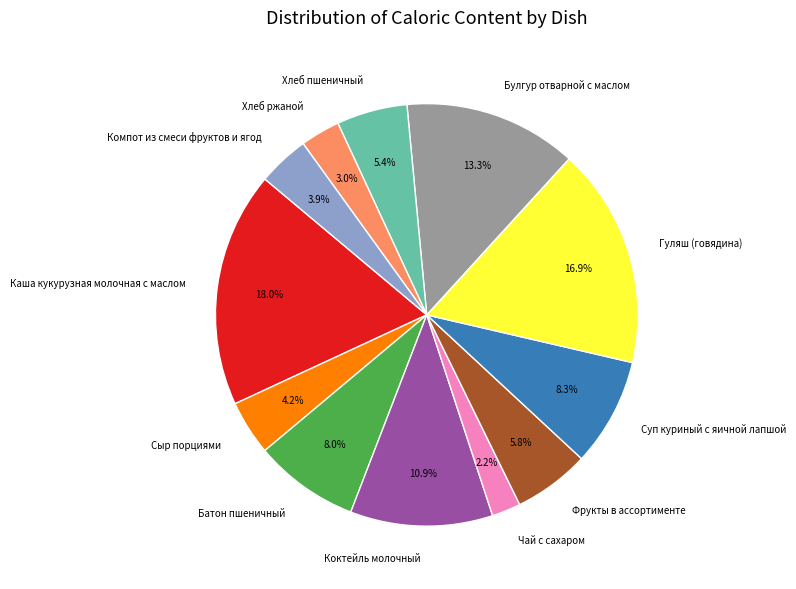

To the nearest percent, what portion does Коктейль молочный represent?

11%